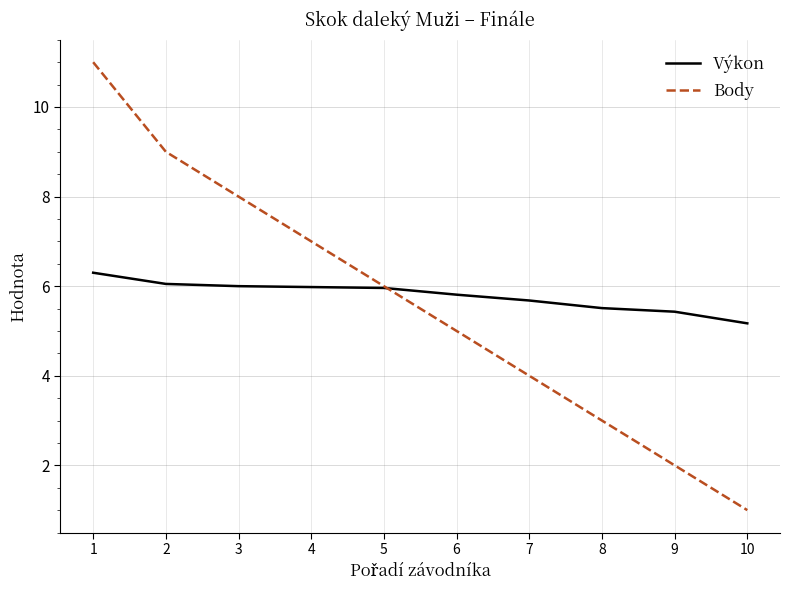

What is the sum of all Výkon values?

57.9